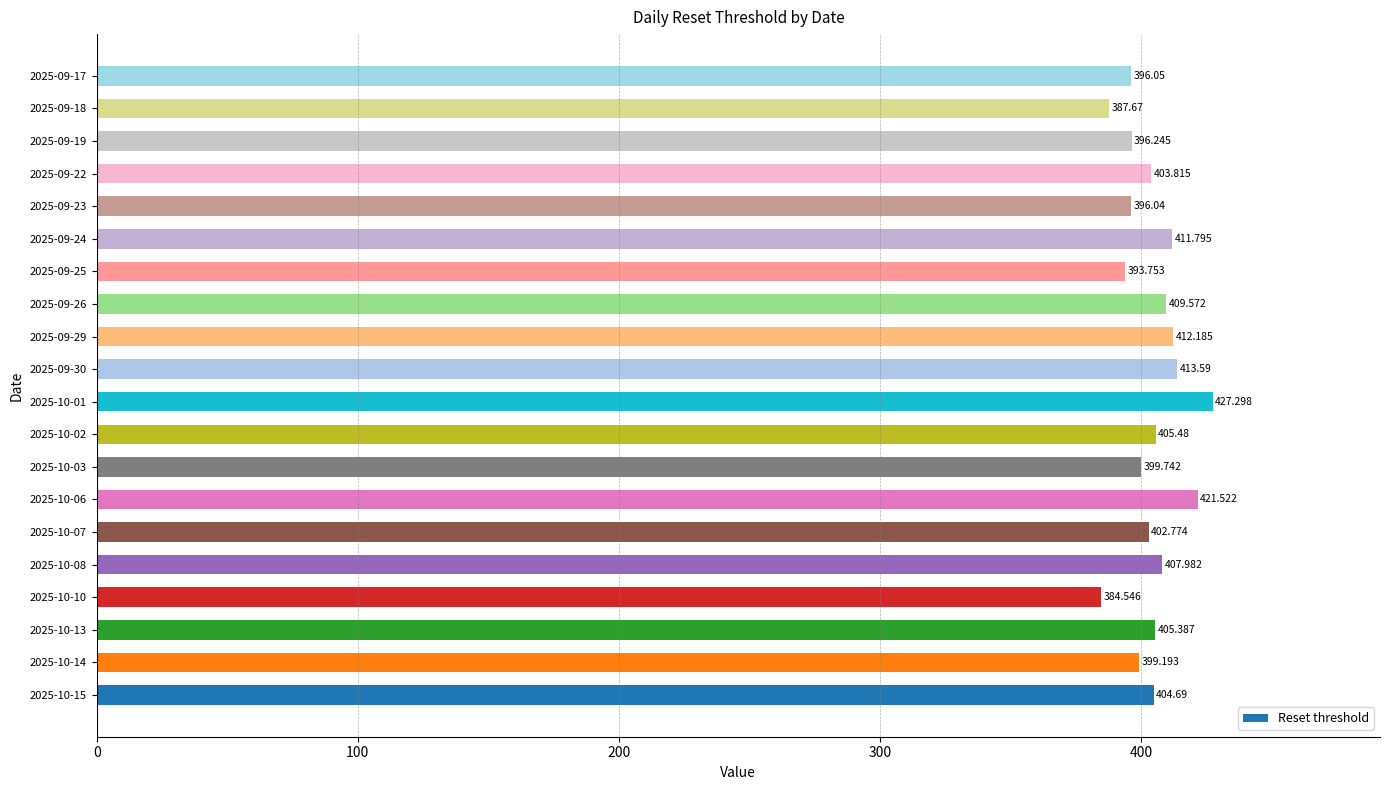

List the labels in order of value, largest first.

2025-10-01, 2025-10-06, 2025-09-30, 2025-09-29, 2025-09-24, 2025-09-26, 2025-10-08, 2025-10-02, 2025-10-13, 2025-10-15, 2025-09-22, 2025-10-07, 2025-10-03, 2025-10-14, 2025-09-19, 2025-09-17, 2025-09-23, 2025-09-25, 2025-09-18, 2025-10-10